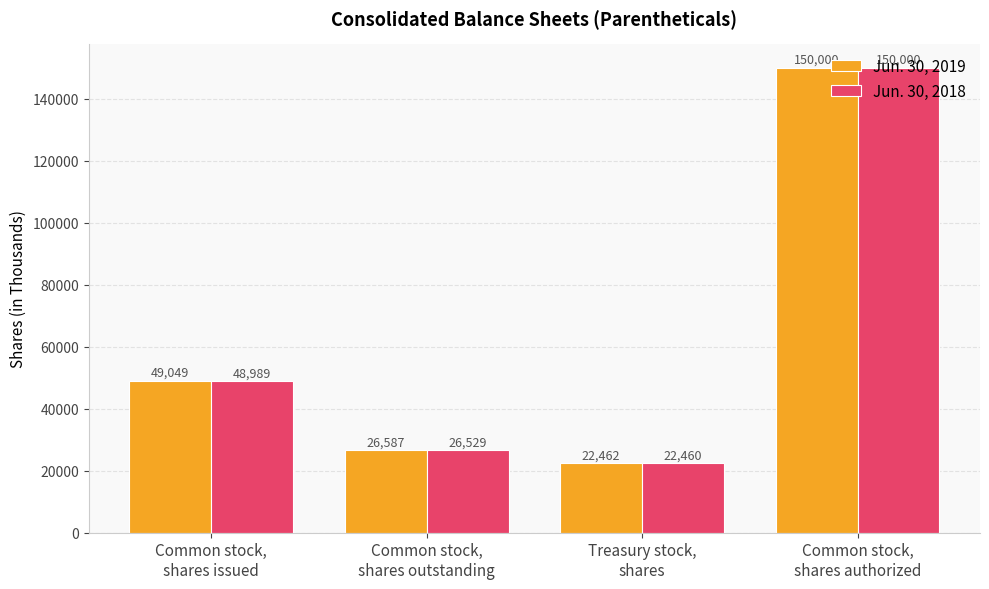

How many bars are there in each group?

2